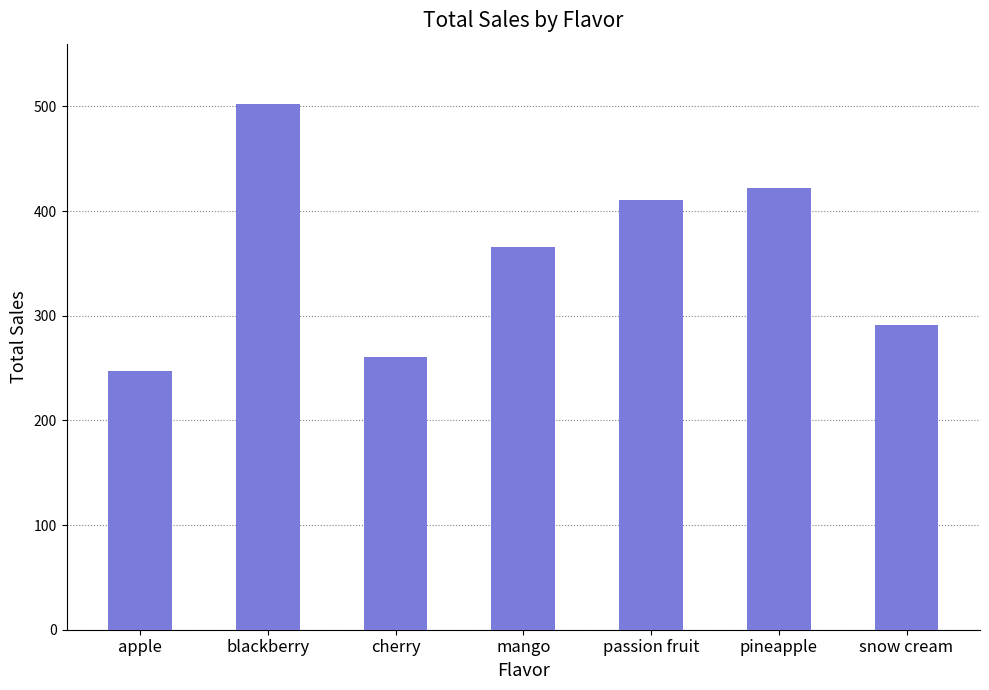

True or false: the data shows 291.4 at snow cream.

True